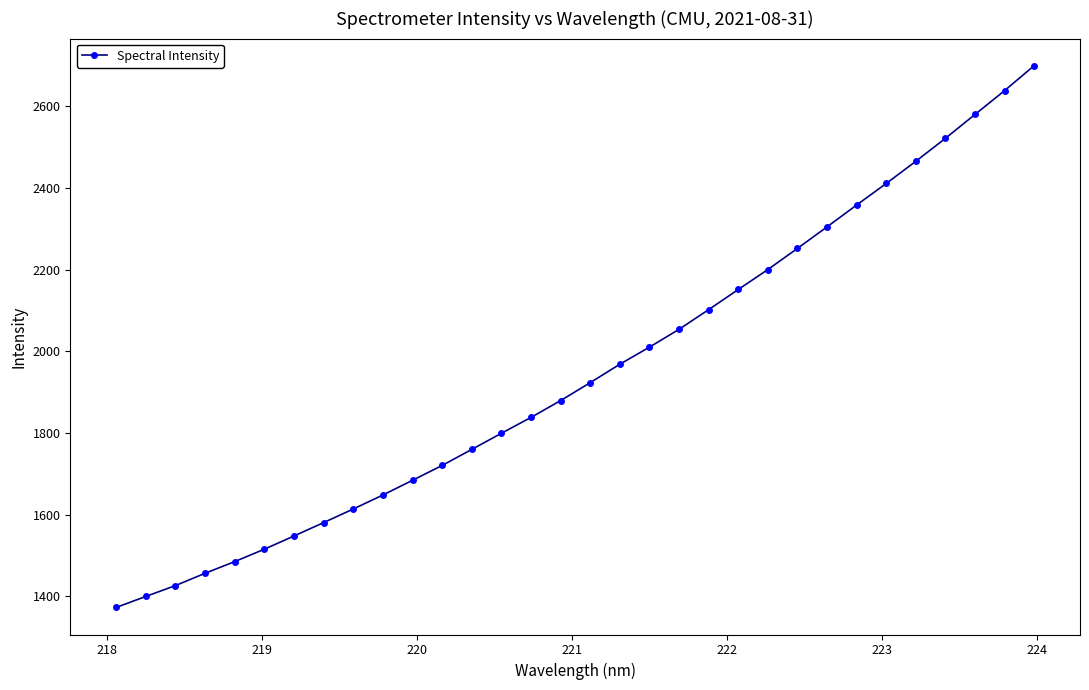

What is the sum of all values?

62364.6